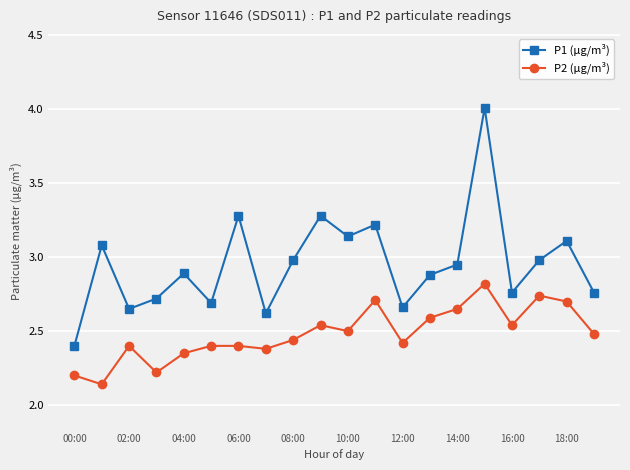

What is the sum of all P2 (µg/m³) values?

49.6